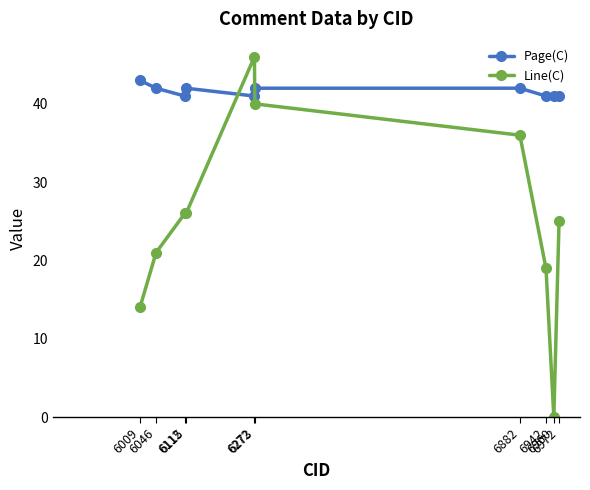

What are all the series names shown in the legend?

Page(C), Line(C)